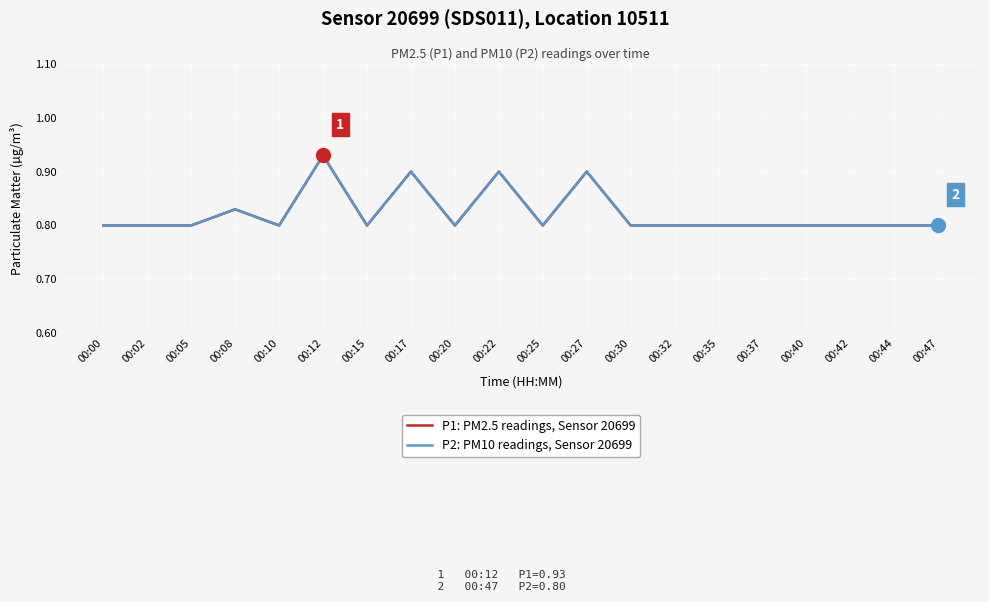

What is the maximum value for P2: PM10 readings, Sensor 20699?

0.9